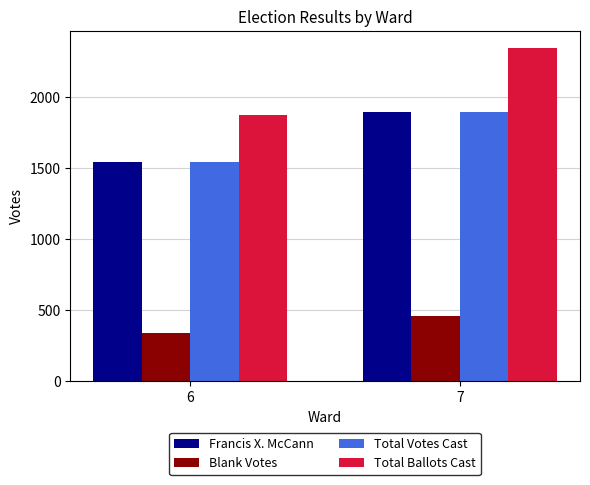

Is it true that Francis X. McCann equals 1891 at 7?

True